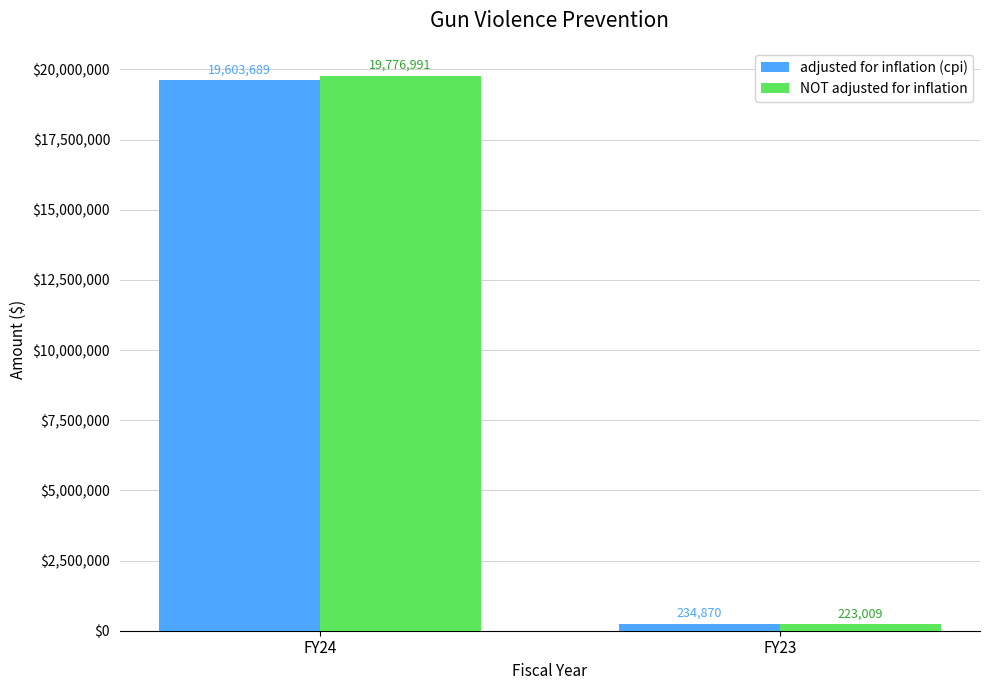

What is the value of the adjusted for inflation (cpi) bar at the 2nd from the left?

234870